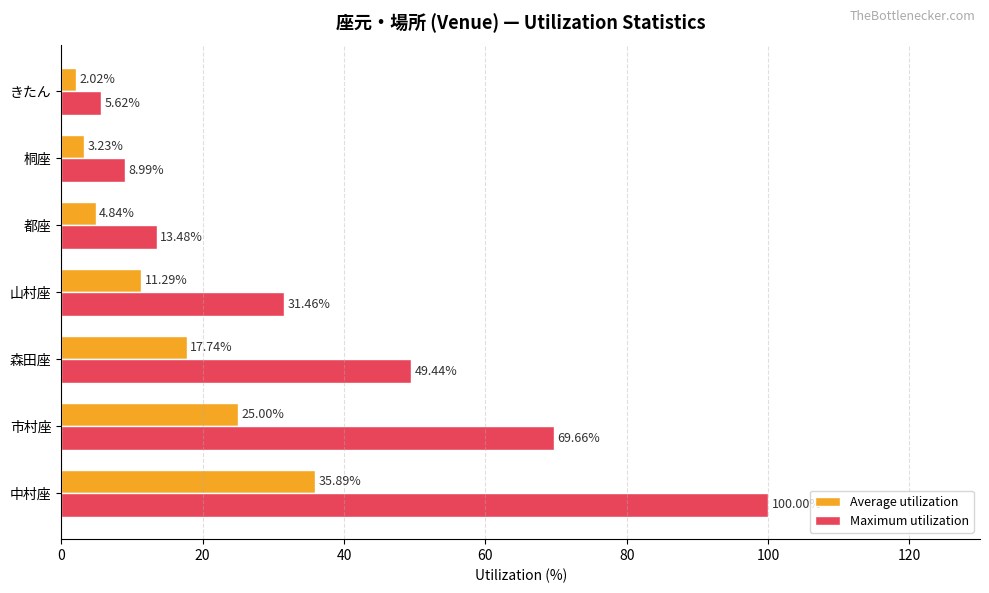

How many data points in Average utilization are less than 11?

3